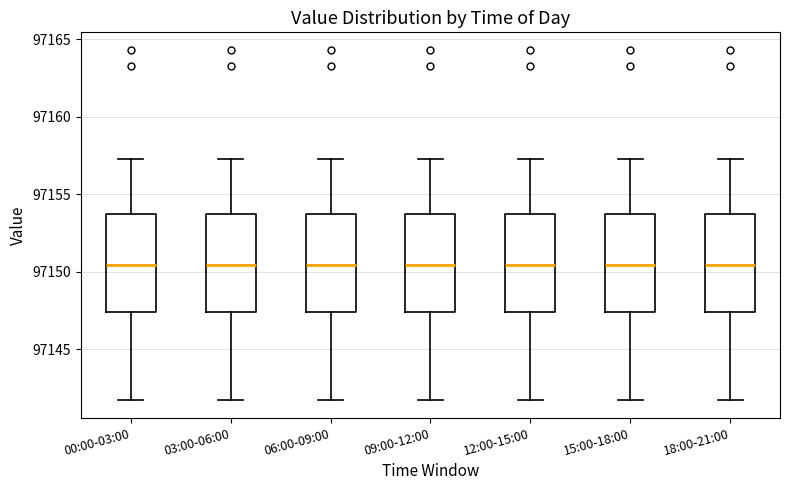

Reading left to right, read every box against the y-axis: the position of its median line, the range the box covers, and the ends of its whiskers. The values are not printed on the chart, so give them approximately, as read against the axis.

00:00-03:00: median 97150.5, box 97147.5 to 97153.5, whiskers 97141.5 to 97157.5
03:00-06:00: median 97150.5, box 97147.5 to 97153.5, whiskers 97141.5 to 97157.5
06:00-09:00: median 97150.5, box 97147.5 to 97153.5, whiskers 97141.5 to 97157.5
09:00-12:00: median 97150.5, box 97147.5 to 97153.5, whiskers 97141.5 to 97157.5
12:00-15:00: median 97150.5, box 97147.5 to 97153.5, whiskers 97141.5 to 97157.5
15:00-18:00: median 97150.5, box 97147.5 to 97153.5, whiskers 97141.5 to 97157.5
18:00-21:00: median 97150.5, box 97147.5 to 97153.5, whiskers 97141.5 to 97157.5